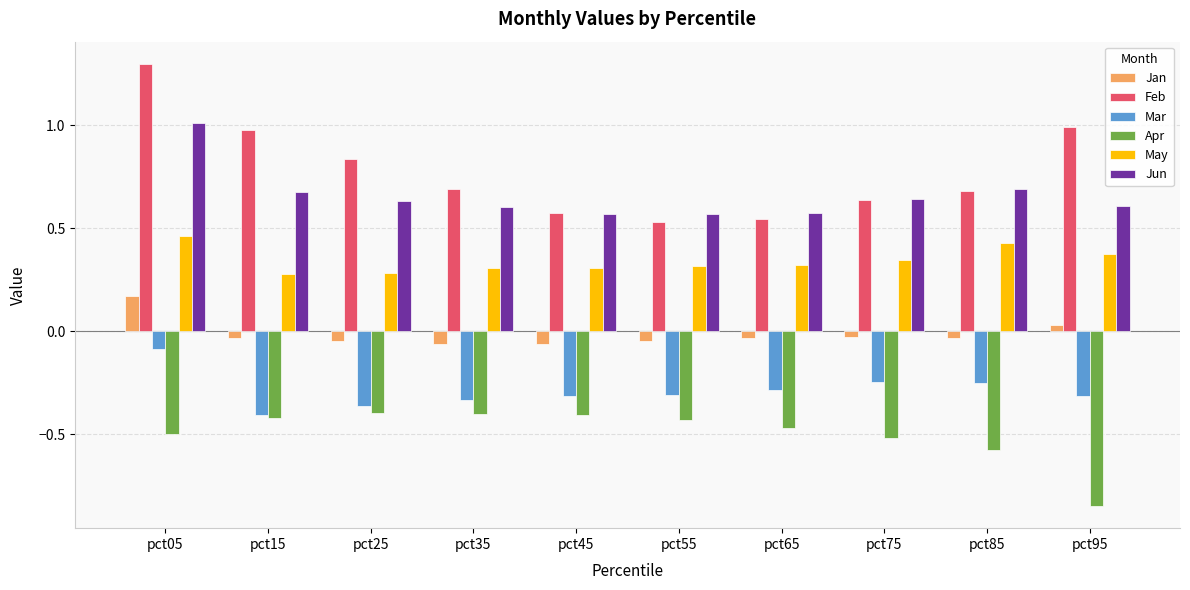

At which label does Feb reach its peak?

pct05